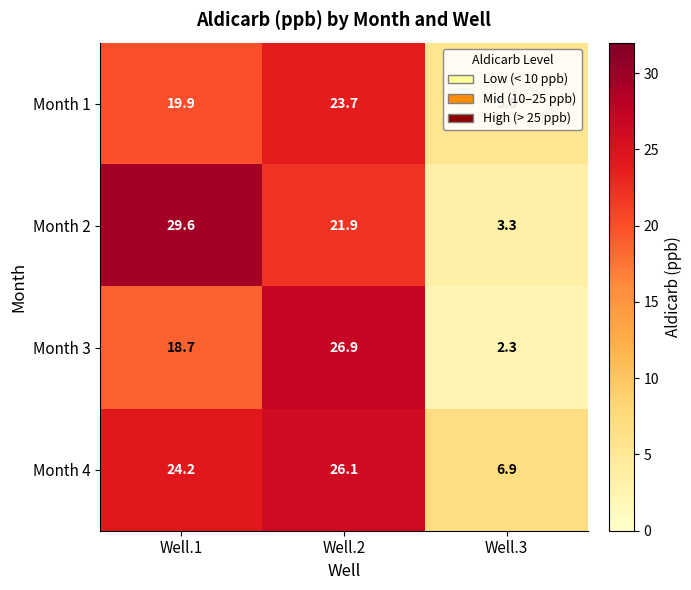

The value of Month 2 at Well.1 is 29.6. True or false?

True